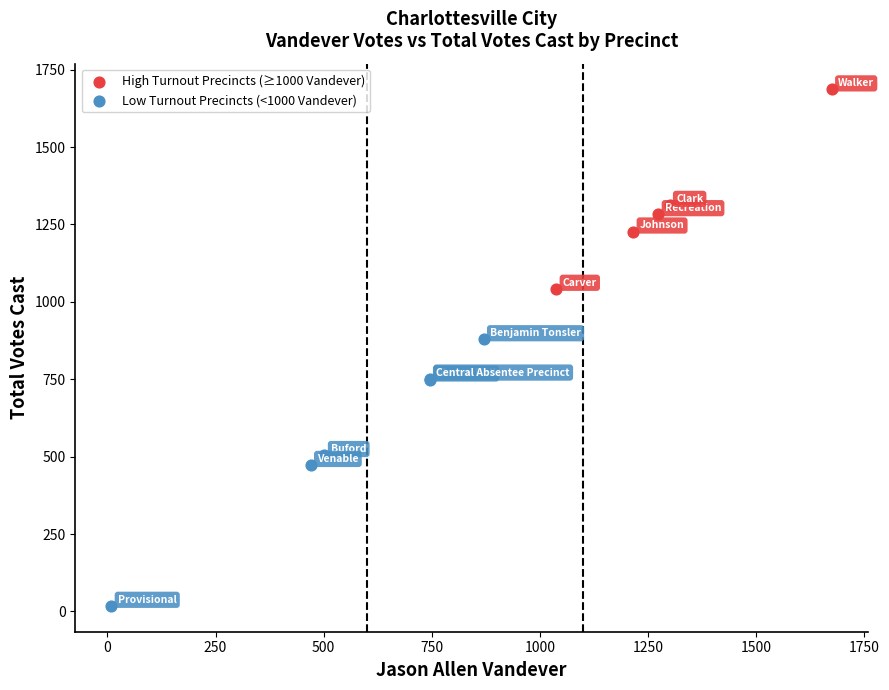

Which series reaches the maximum Y coordinate?

High Turnout Precincts (≥1000 Vandever)